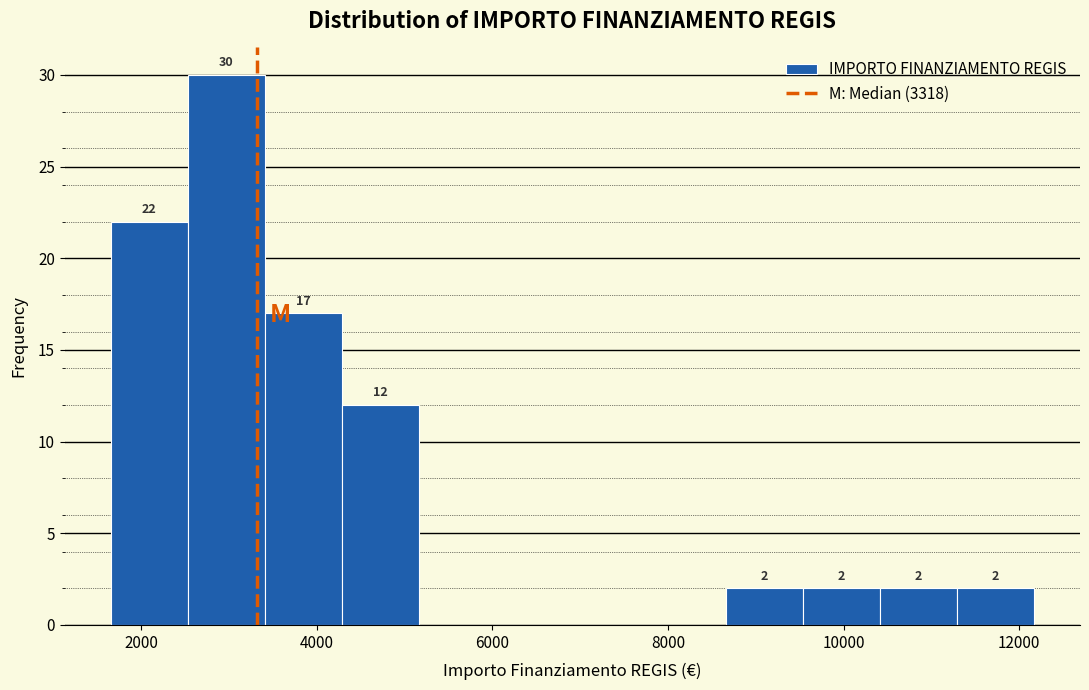

Over which range of the x-axis is the bar tallest?

2600 to 3400